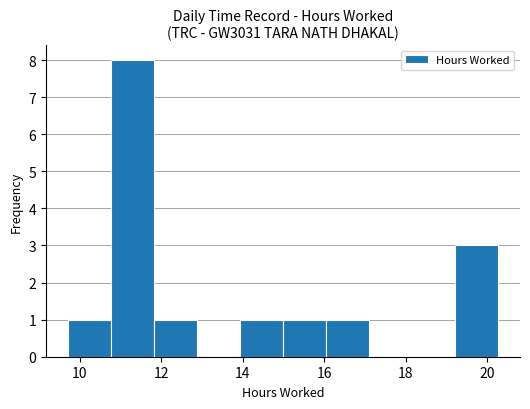

Which range on the x-axis has the tallest bar?

10.8 to 11.8